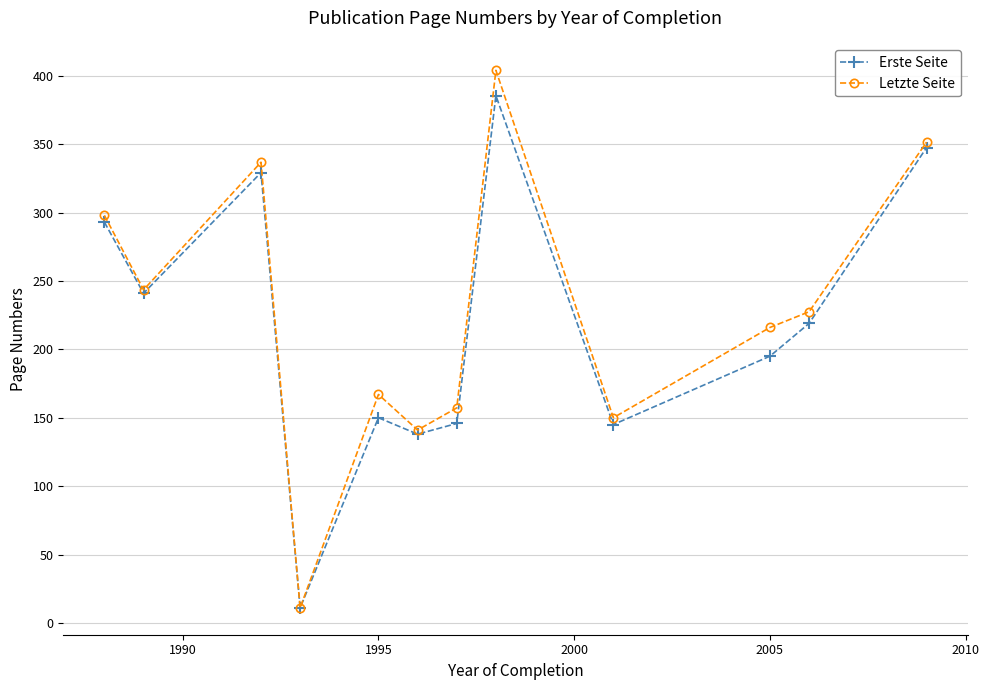

At how many categories does at least one series exceed 80?

11